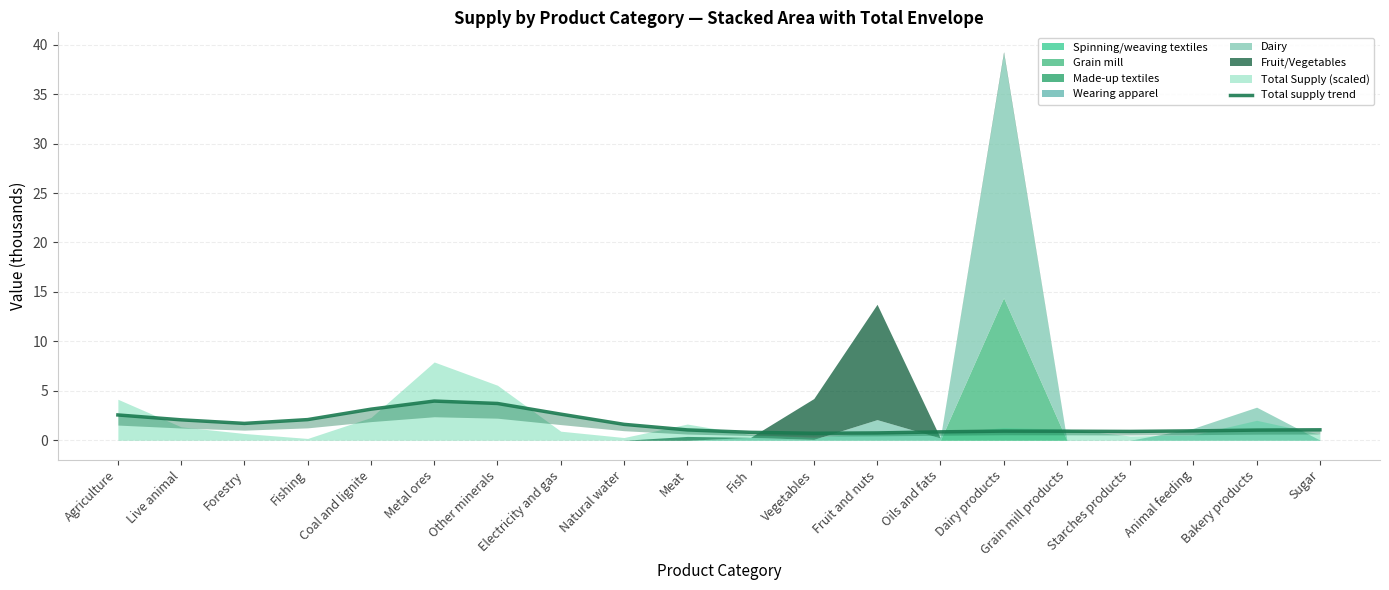

How many data points does each series have?

20